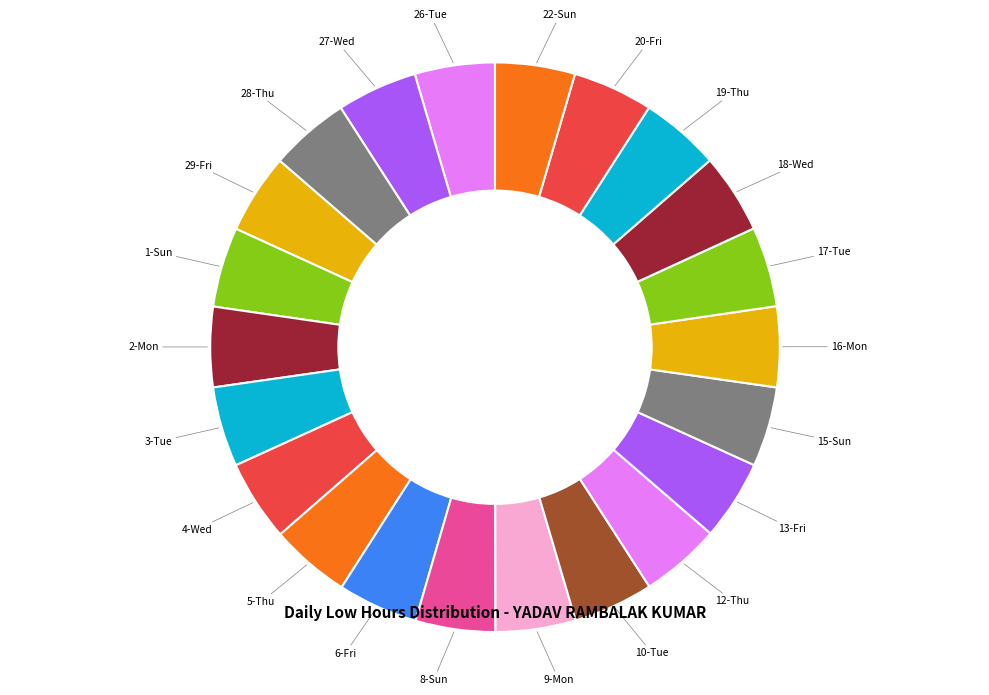

Count the number of slices in the pie.

22